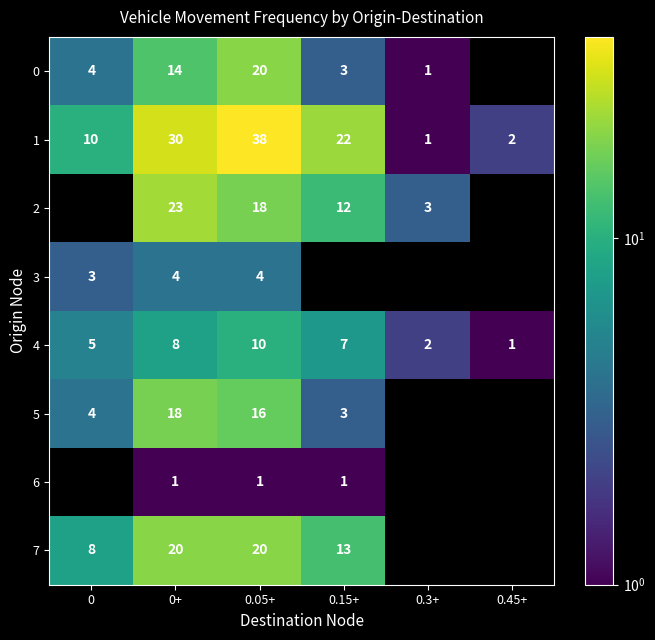

How many categories are shown in the chart?

6